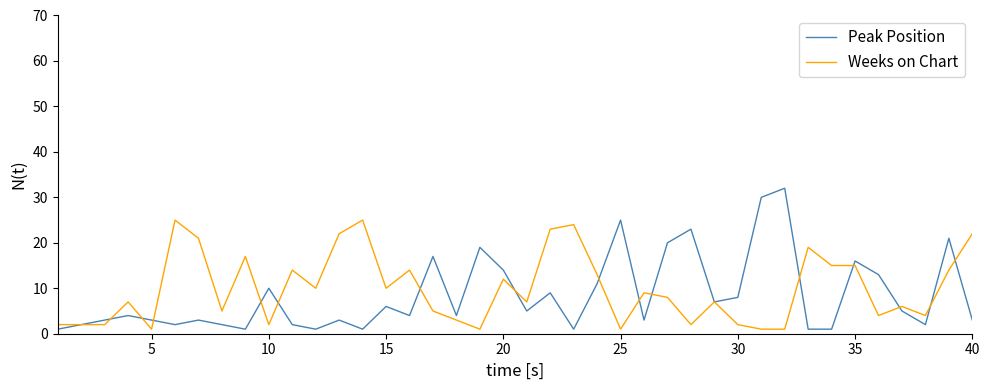

List the series in order of their peak value, highest first.

Peak Position, Weeks on Chart